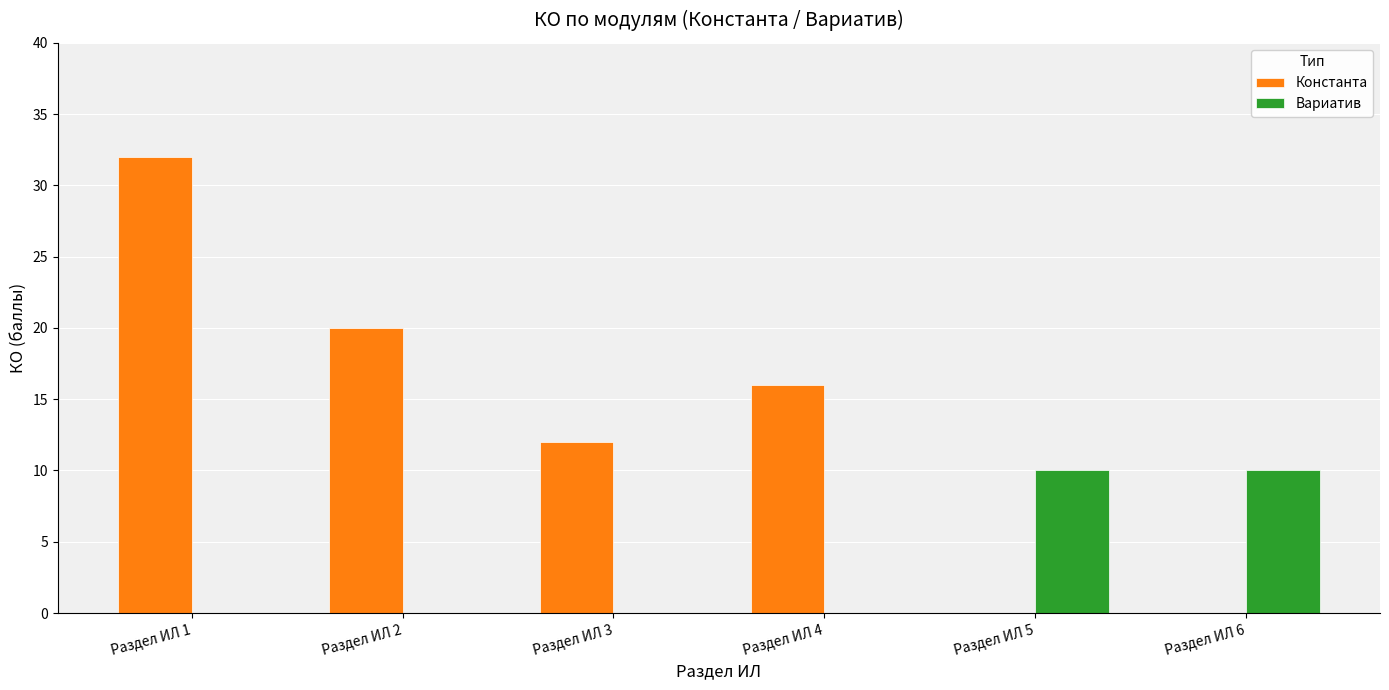

At which category does the chart reach its peak across all series?

Раздел ИЛ 1